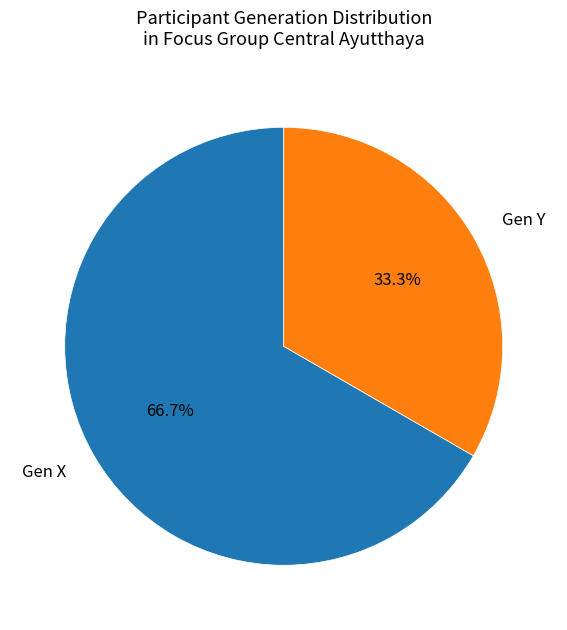

Combined, do Gen Y and Gen X account for over 50%?

Yes